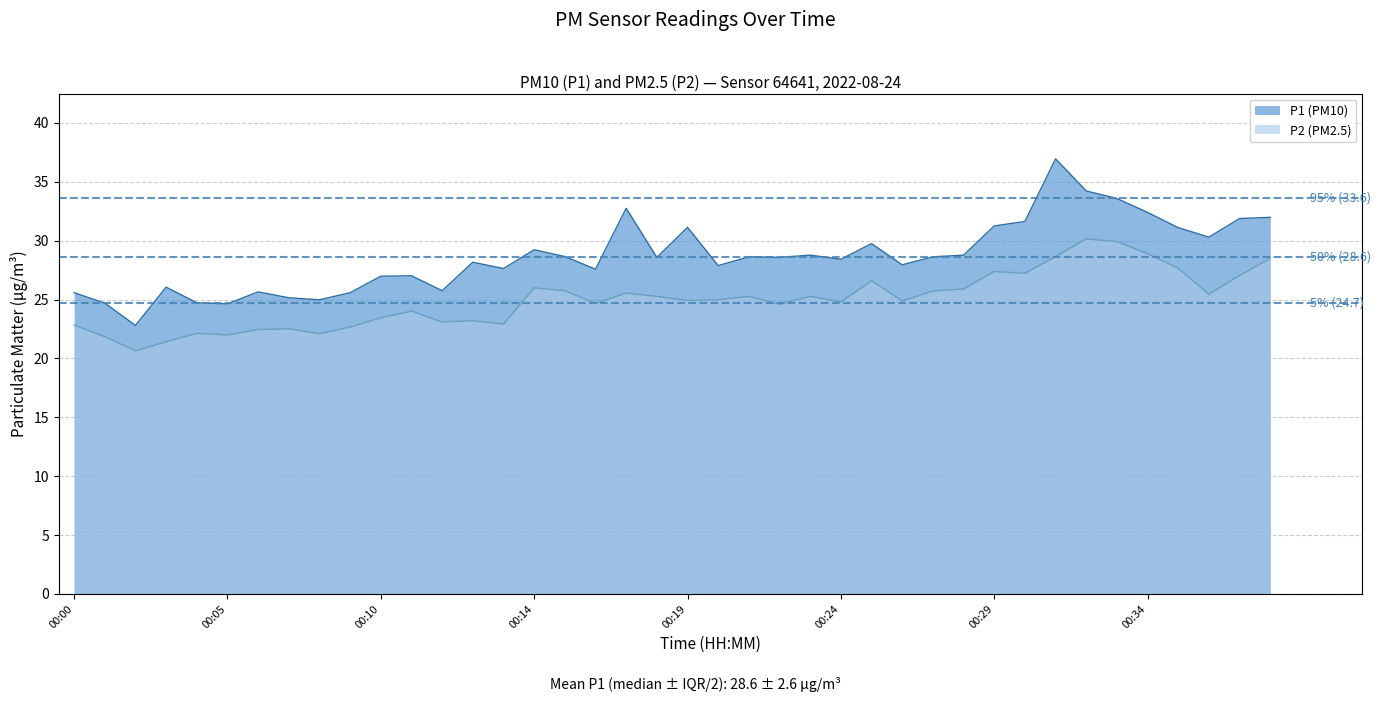

Count the number of categories in the chart.

40